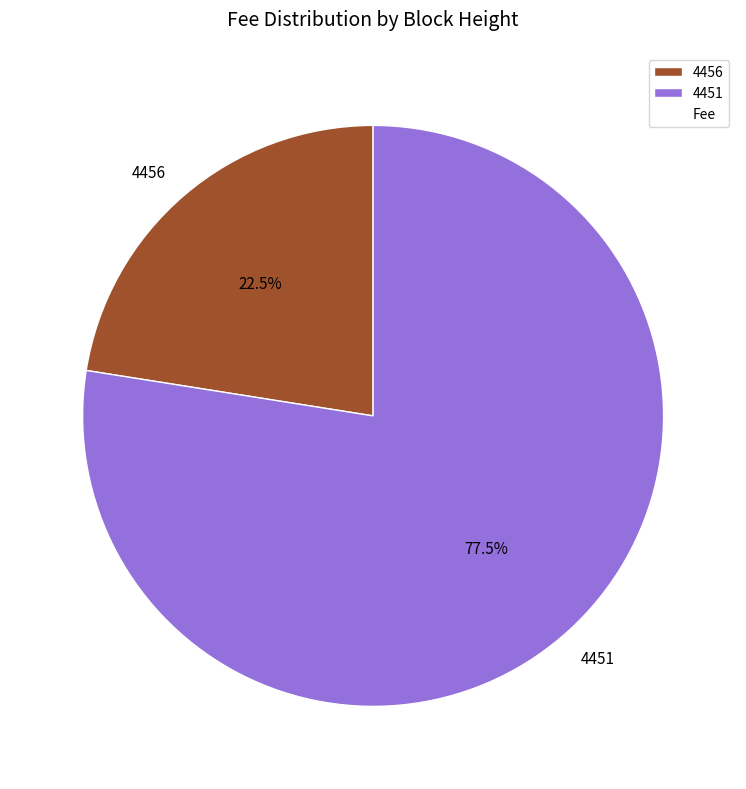

What percentage is NOT represented by 4456?

77.5%